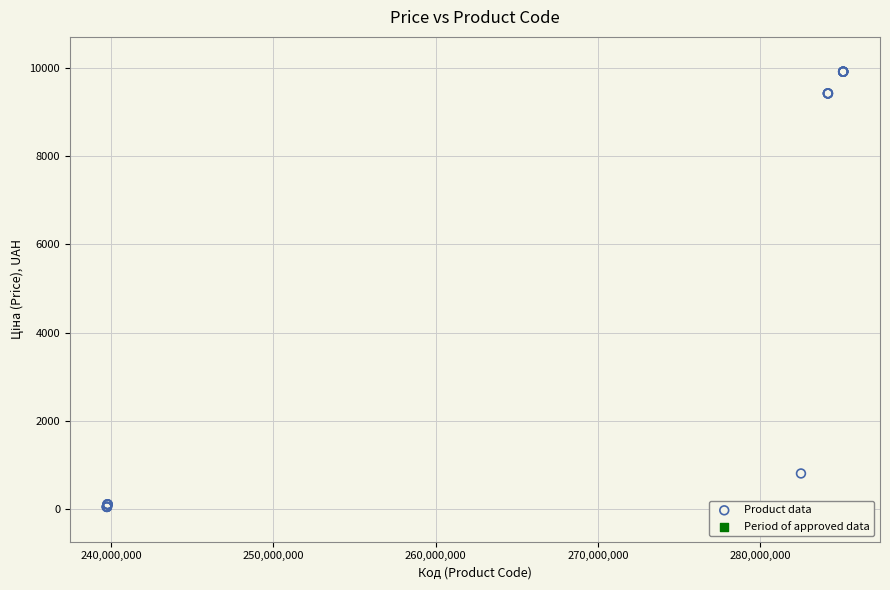

What Y value in the scatter plot is closest to 4982?

813.0